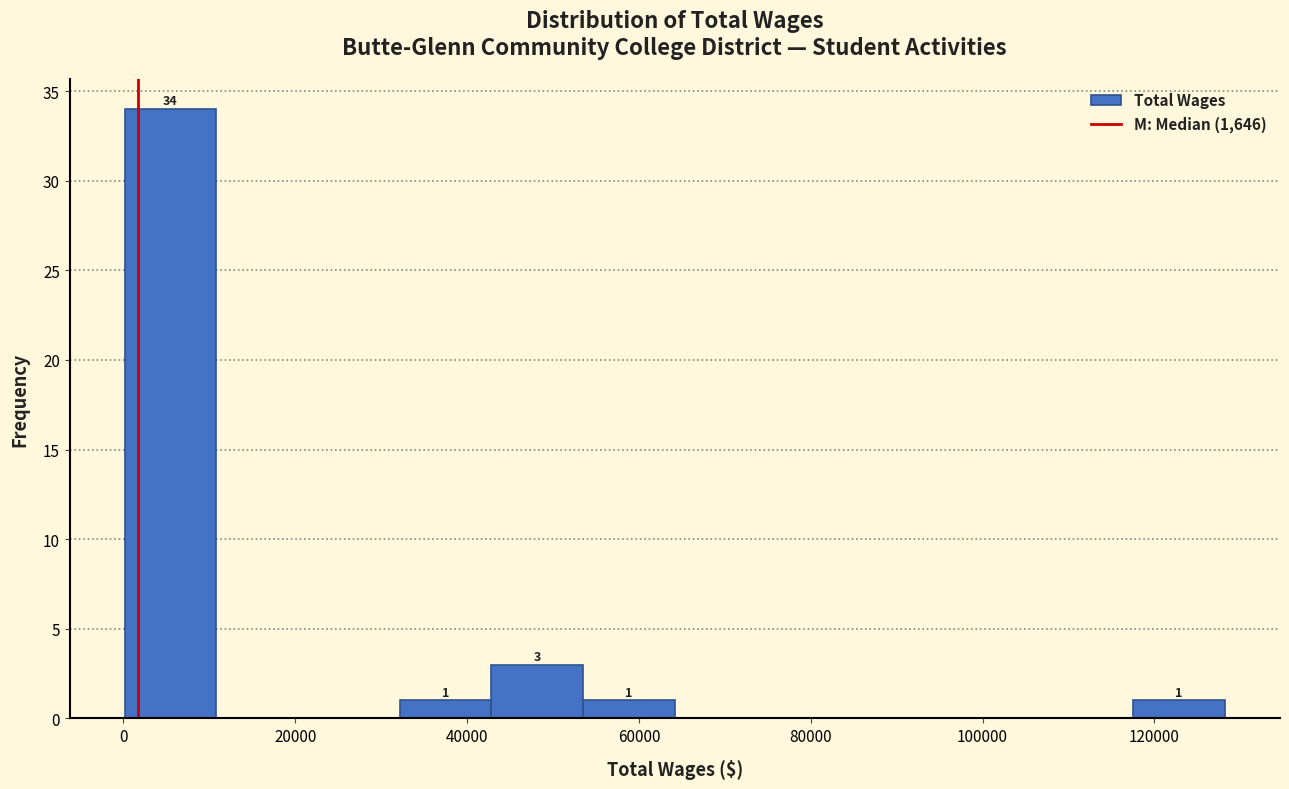

Which range on the x-axis has the tallest bar?

0 to 10000